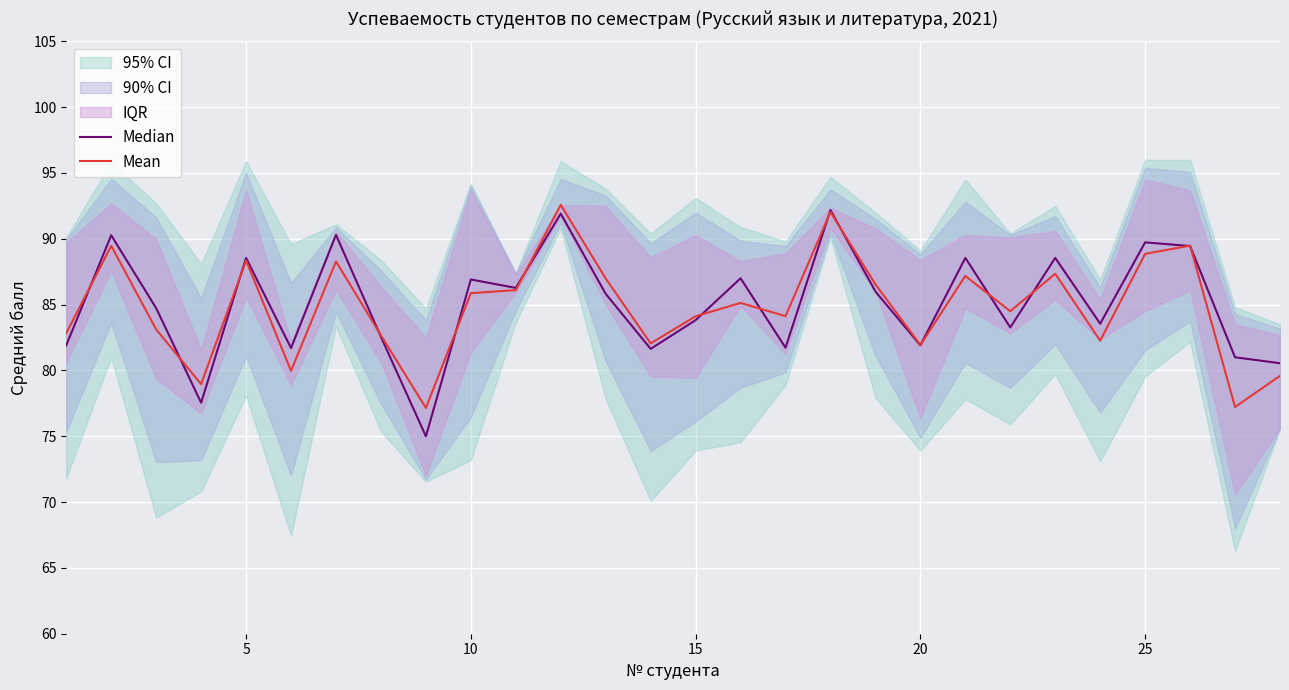

True or false: Mean and Median intersect in this chart.

True